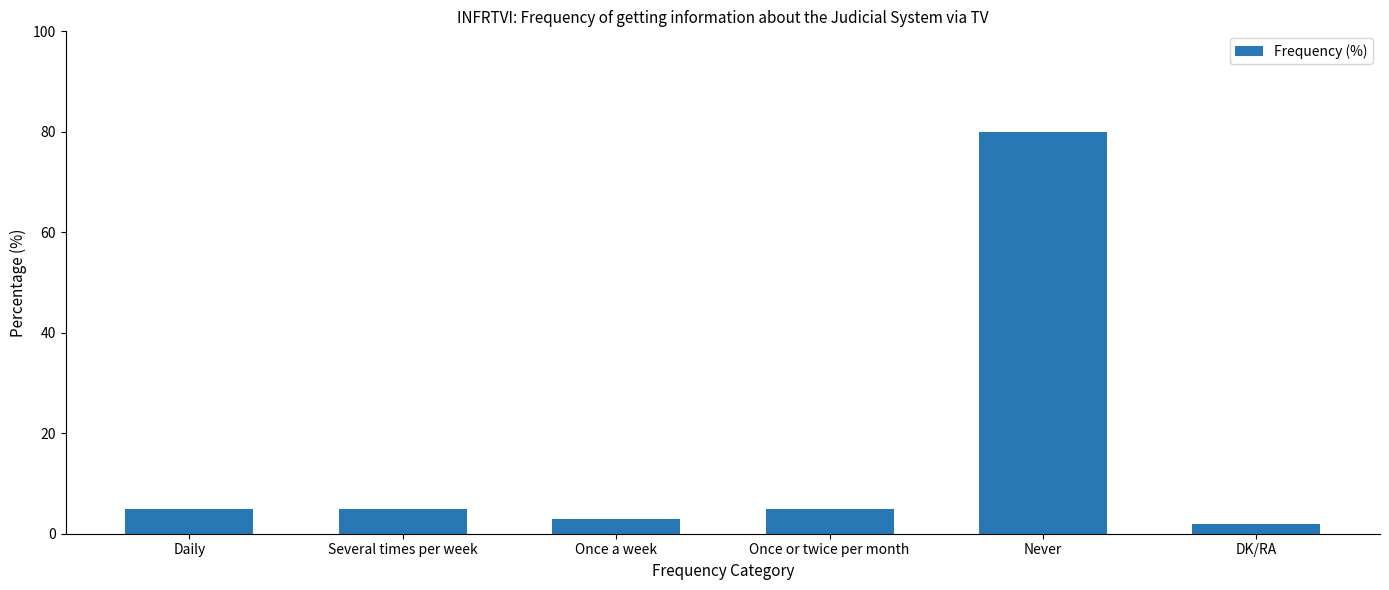

What is the minimum value shown in the chart?

2